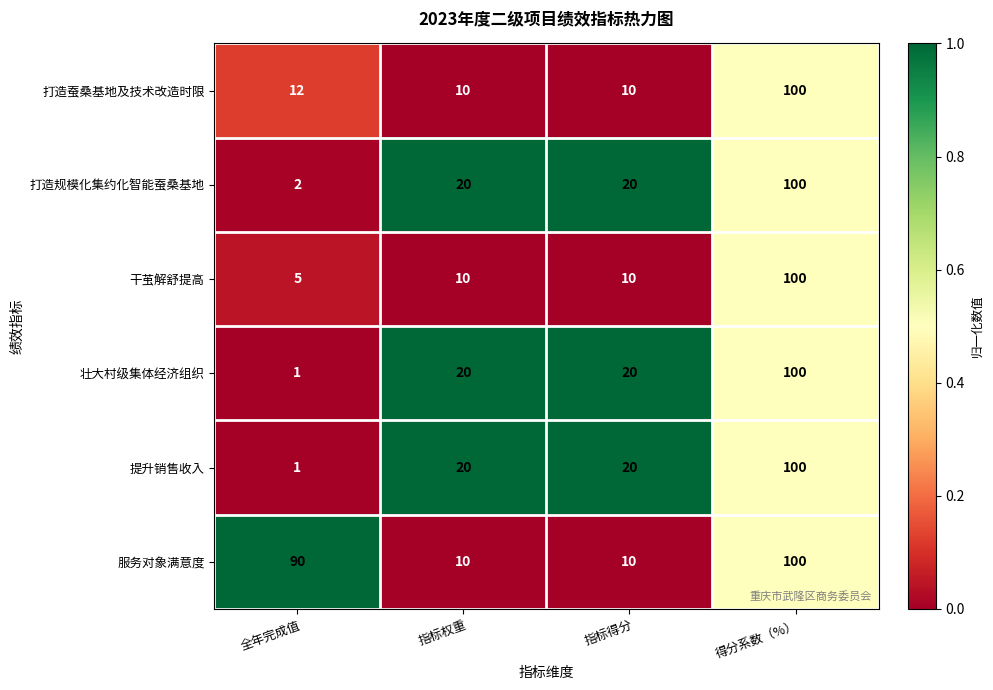

How many categories are shown in the chart?

4